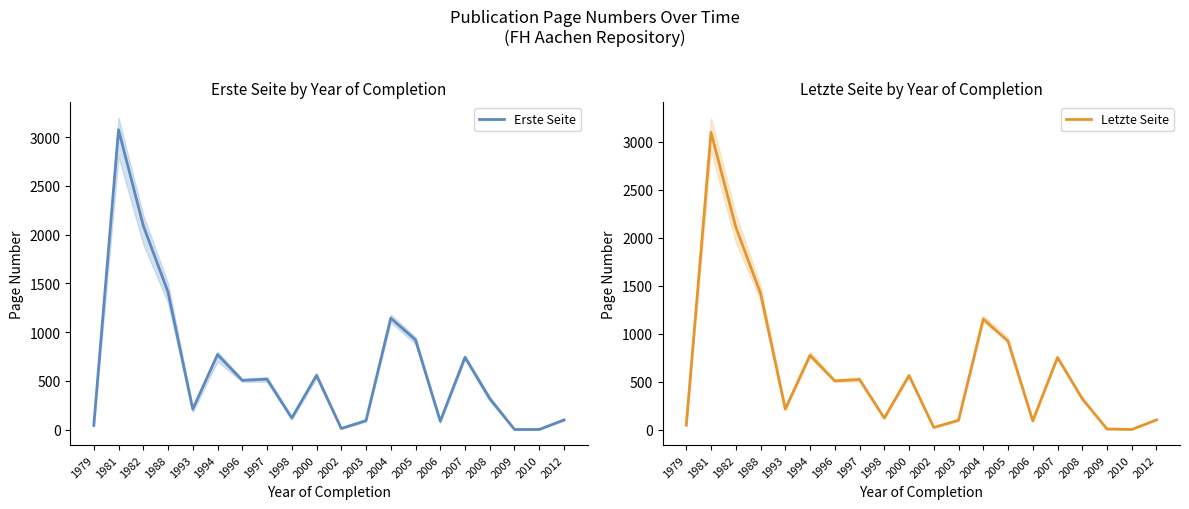

Which category has the highest value in the Letzte Seite series?

1981